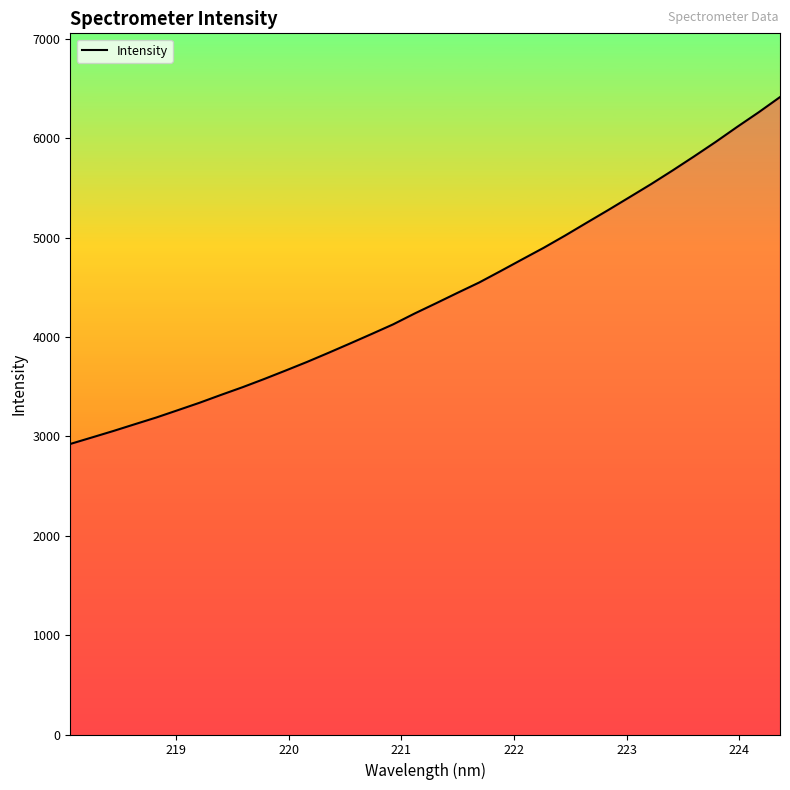

What is the maximum value shown in the chart?

6415.5